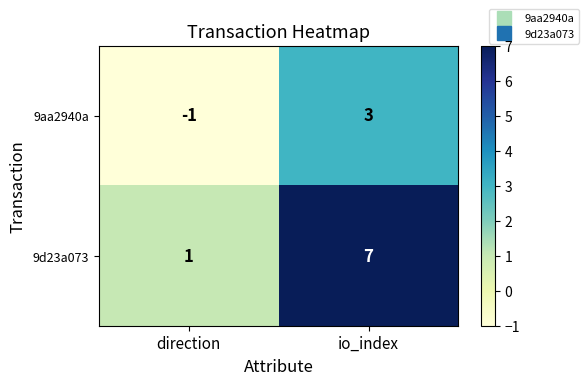

Which category has the lowest value in the 9aa2940a series?

direction